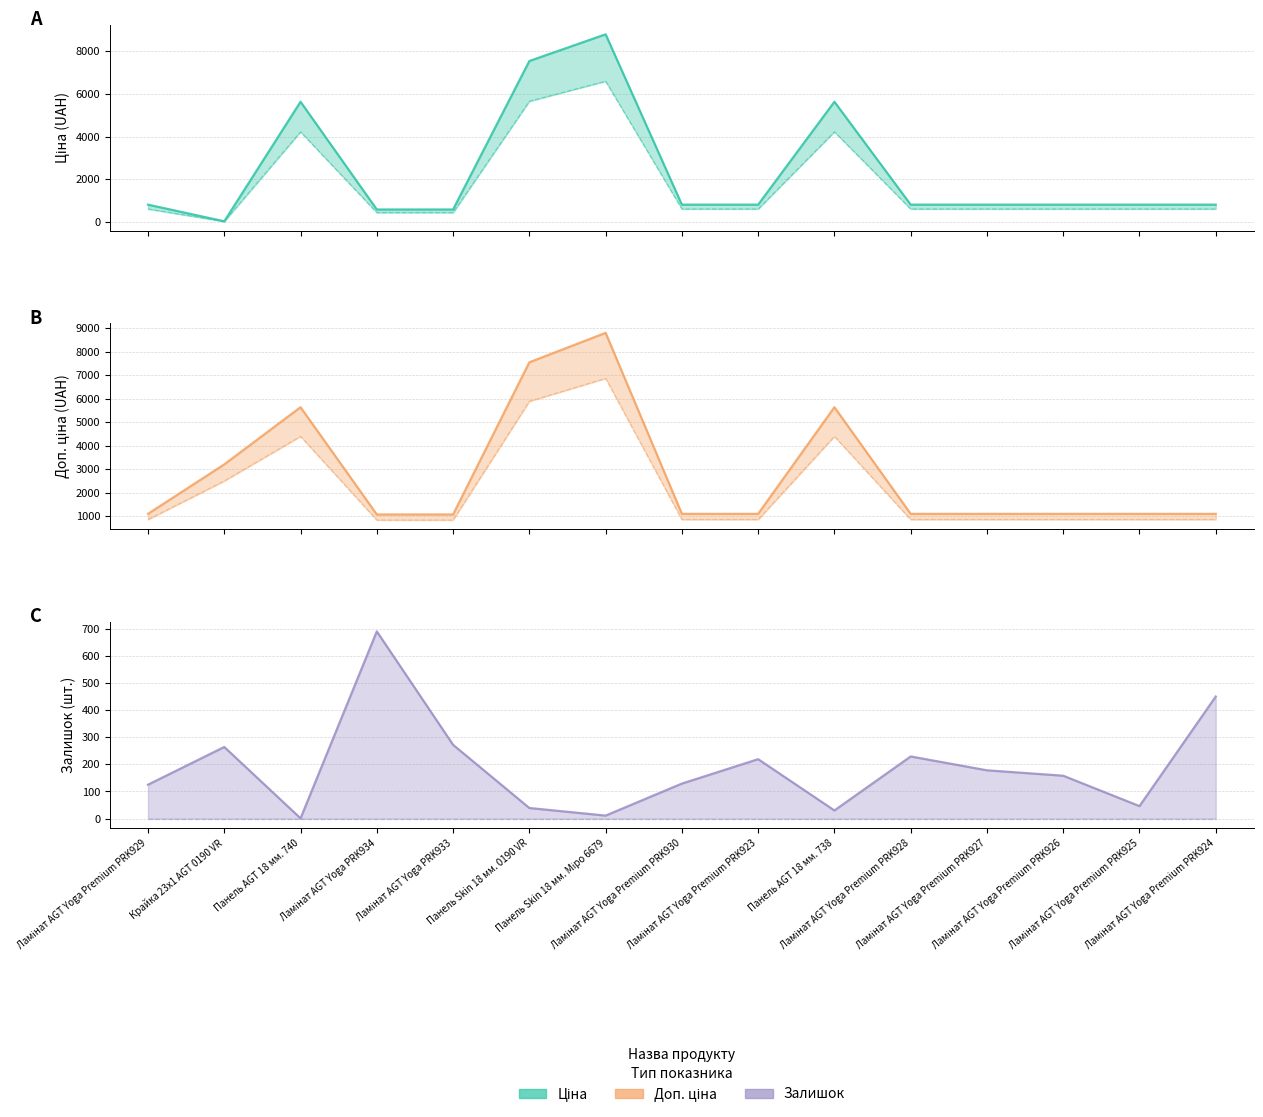

At how many categories does at least one series exceed 2522?

5